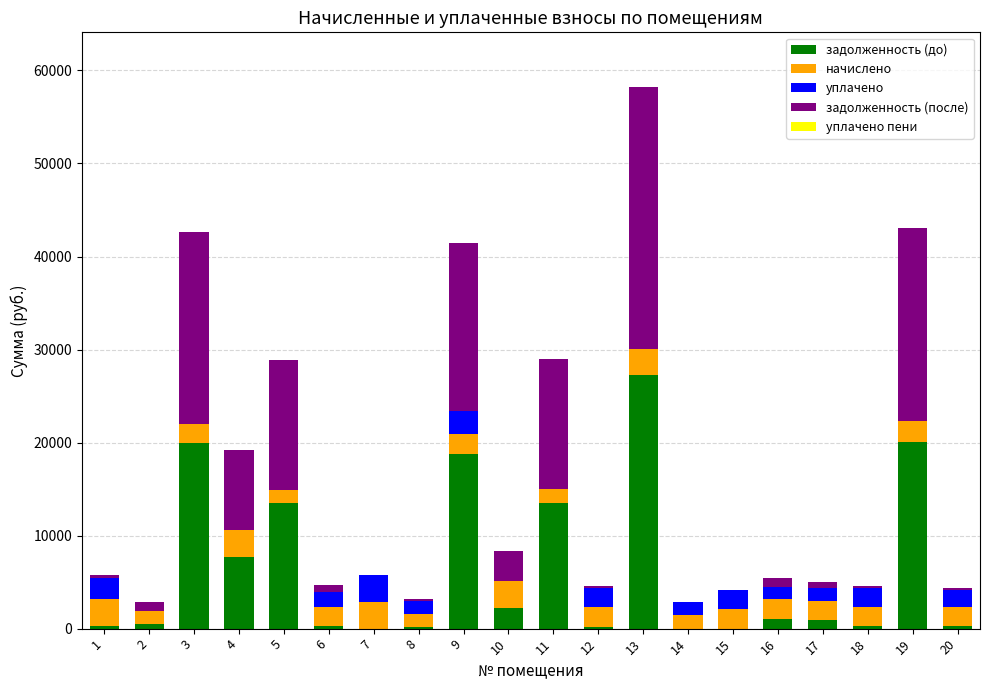

What is the maximum value for задолженность (до)?

27217.4